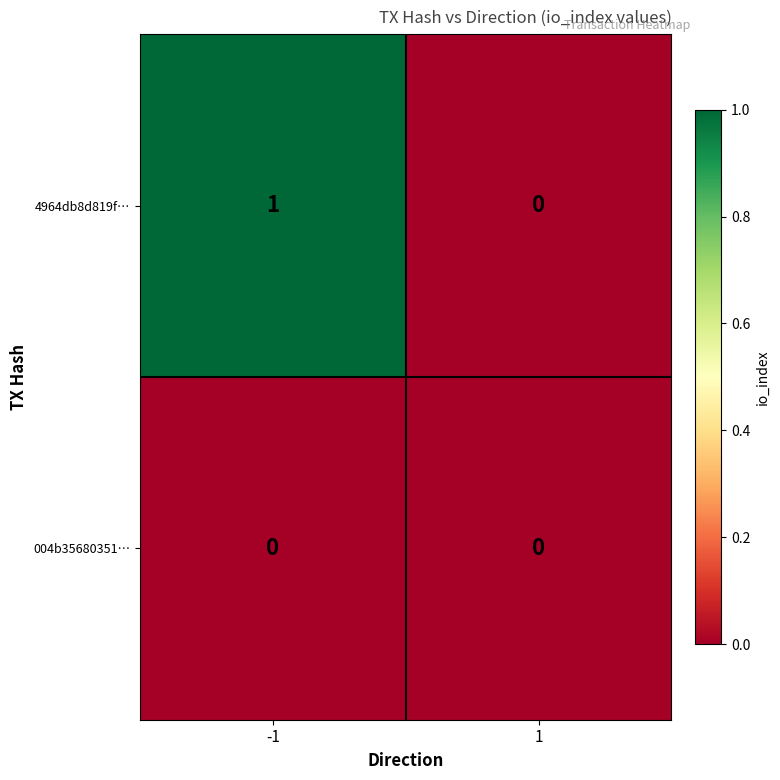

Which series has the widest spread of values?

4964db8d819f…